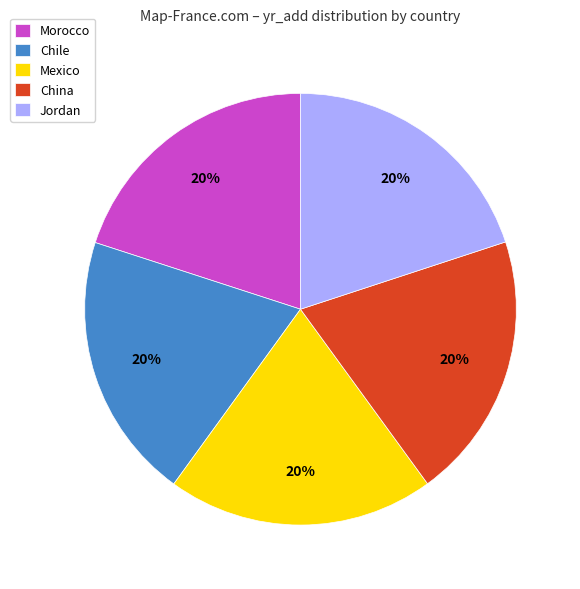

How many slices are in this pie chart?

5